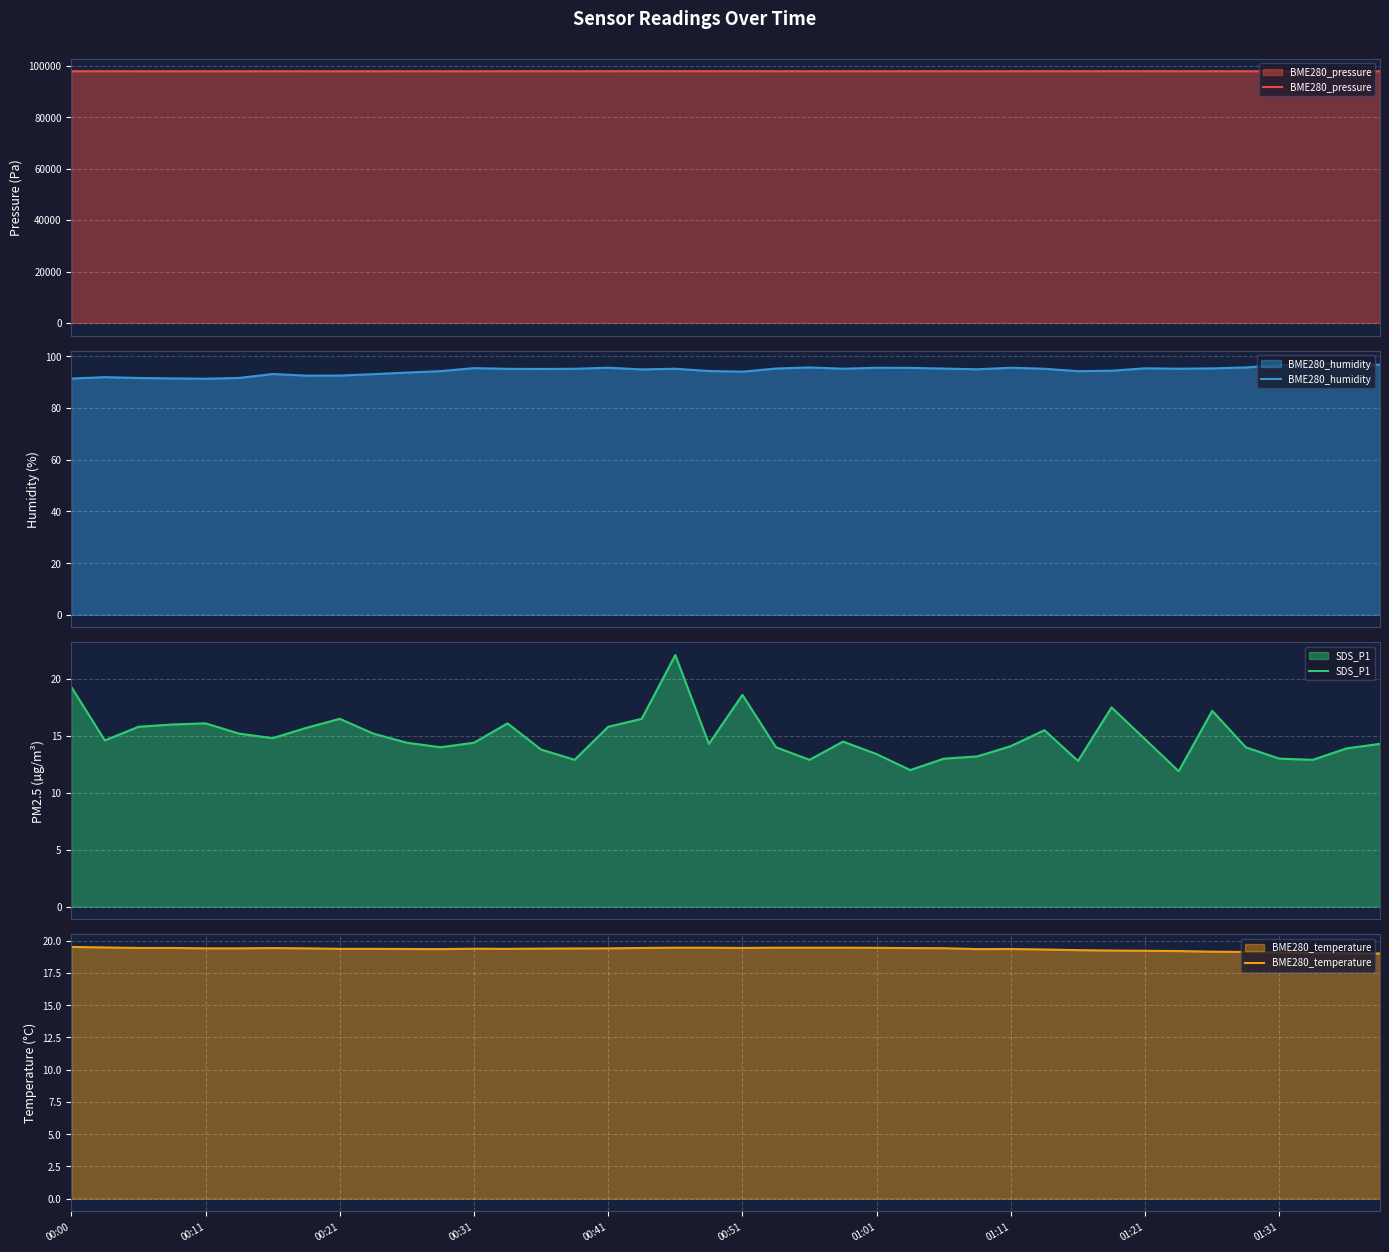

What is the sum of all BME280_humidity values?

3778.9